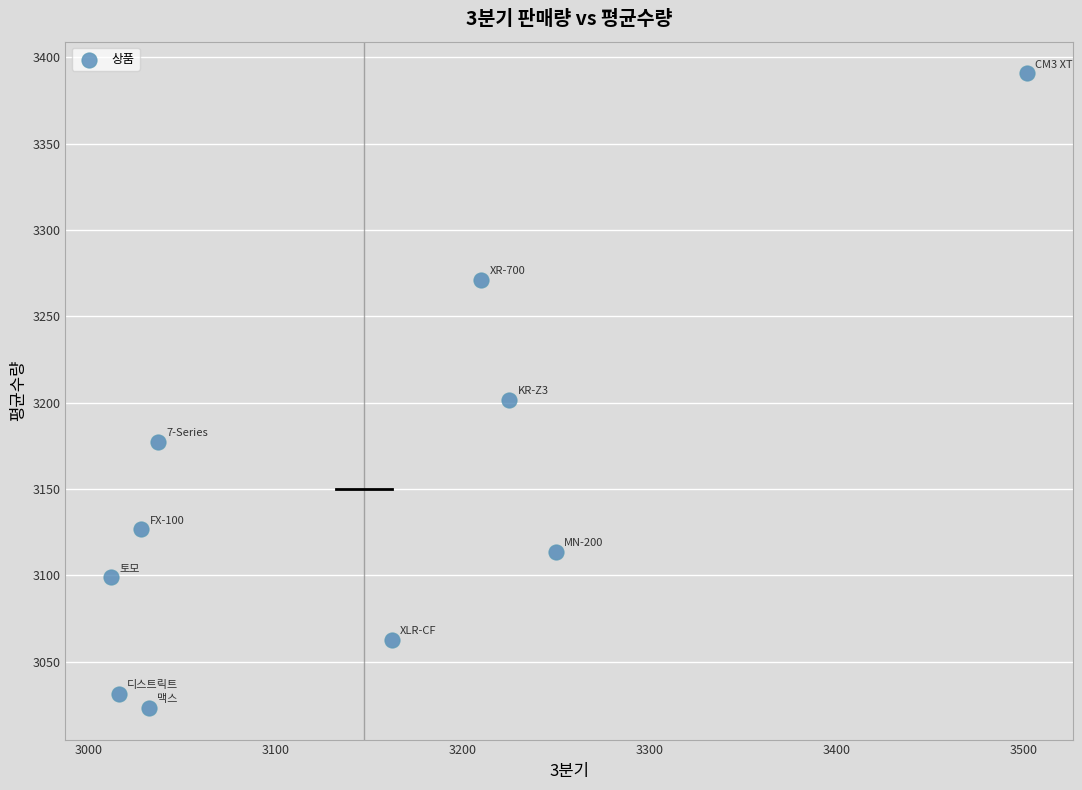

What is the range of Y values (max minus min)?

367.3